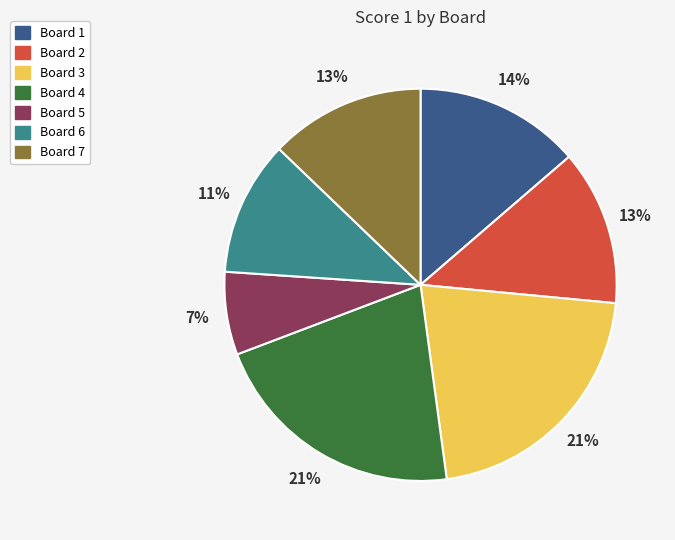

Approximately how many times larger is the value at Board 2 compared to Board 3?

0.6